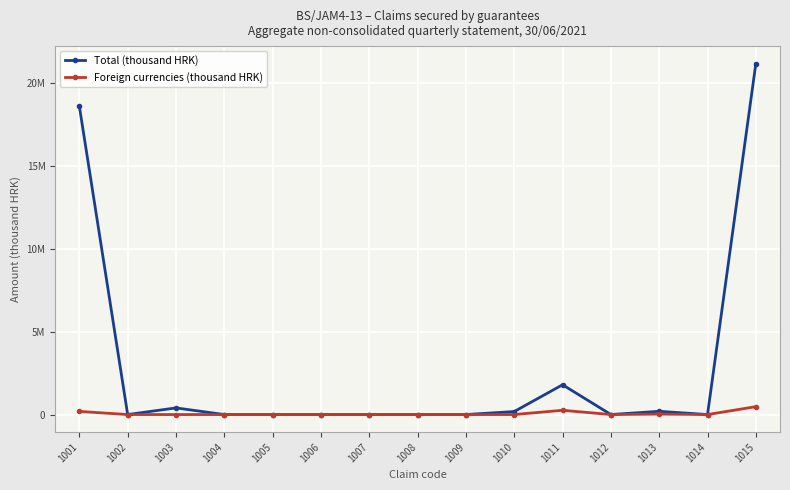

Which series changed the most between 1009 and 1014?

Total (thousand HRK)